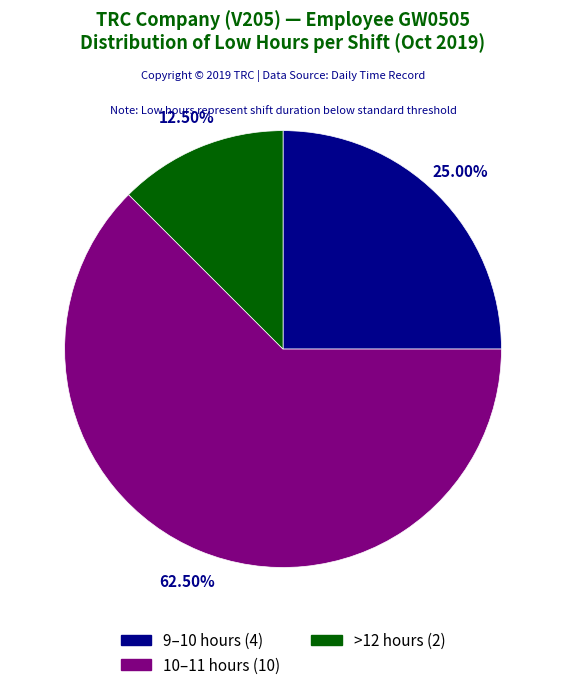

Is there any slice that represents more than half of the pie?

Yes